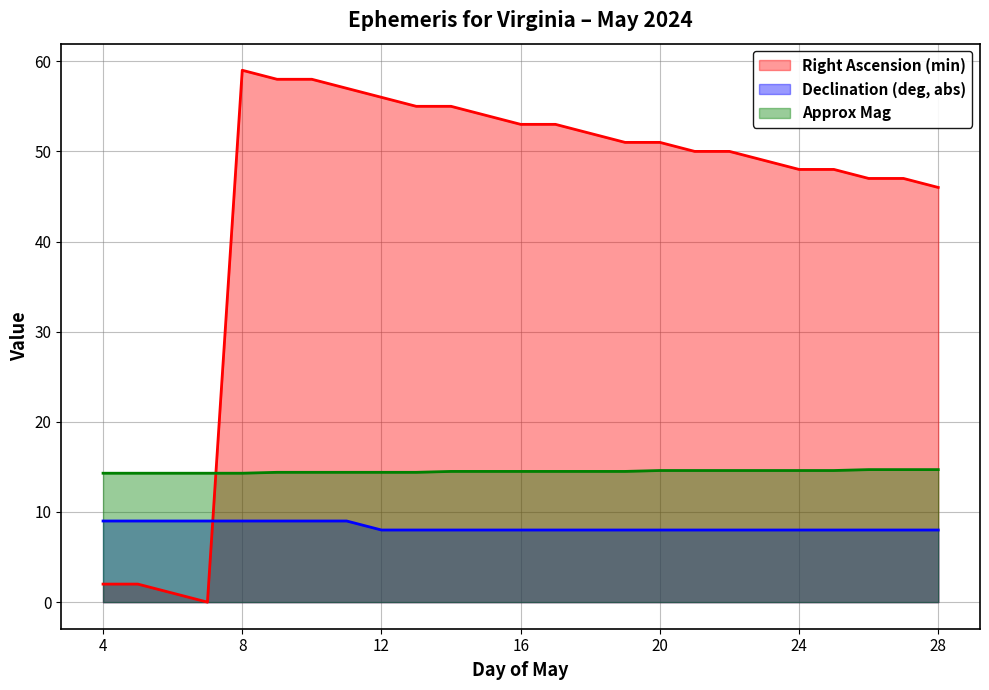

How many distinct data groups are displayed?

3